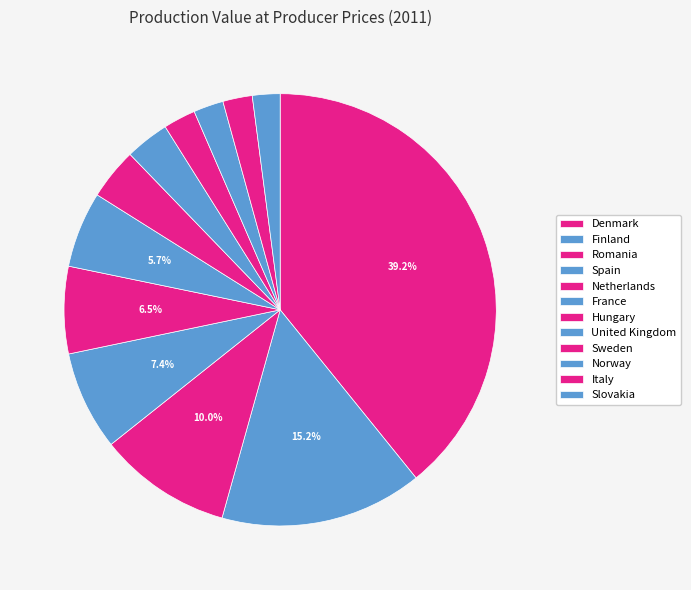

The Denmark slice represents 39% of the pie. True or false?

True